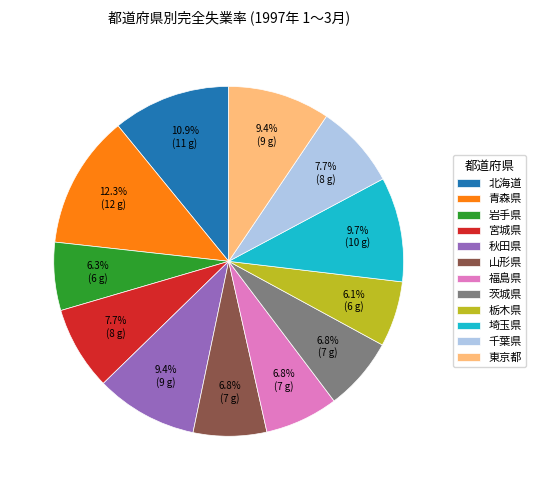

To the nearest percent, what is the average slice percentage?

8%